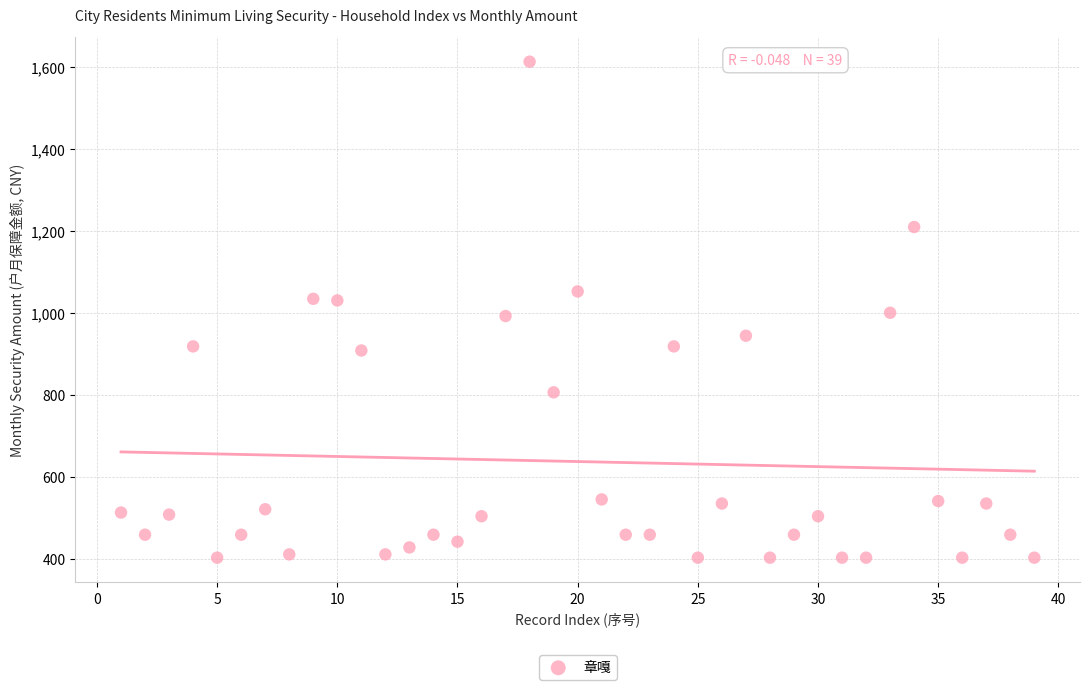

What is the range of Y values (max minus min)?

1209